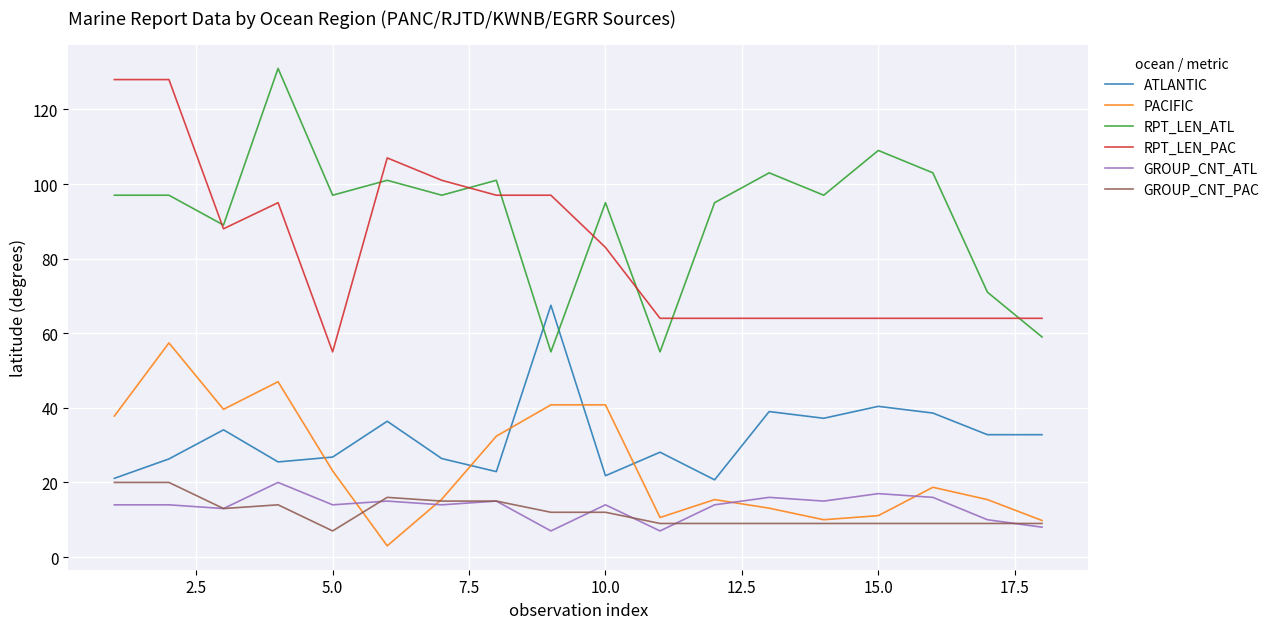

What is the maximum value for RPT_LEN_ATL?

131.0